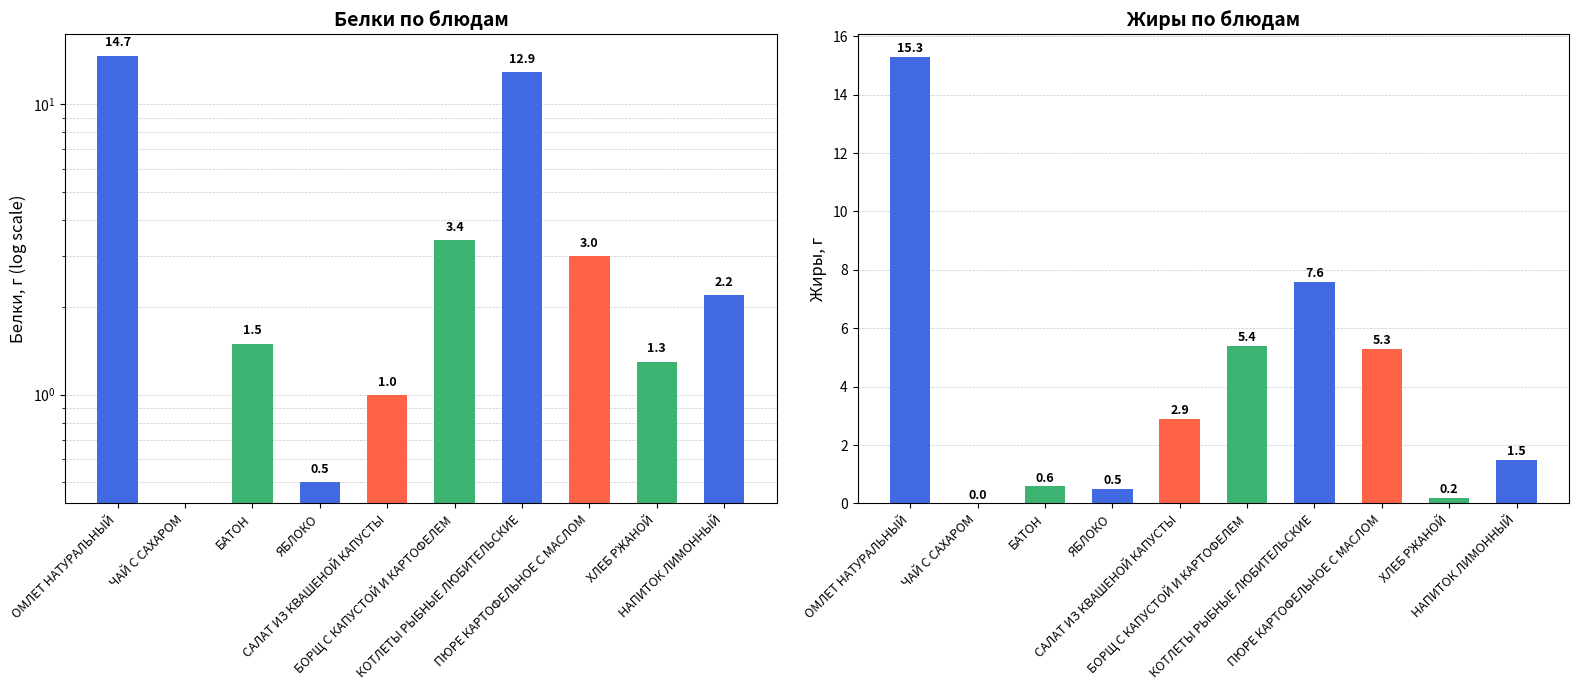

What is the sum of the Жиры values at КОТЛЕТЫ РЫБНЫЕ ЛЮБИТЕЛЬСКИЕ and ОМЛЕТ НАТУРАЛЬНЫЙ?

22.9